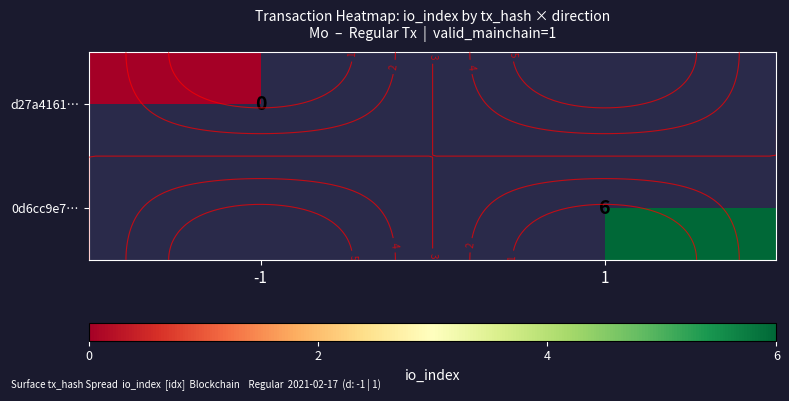

Is the value of row_1 at -1 greater than the value of row_0 at 1?

No